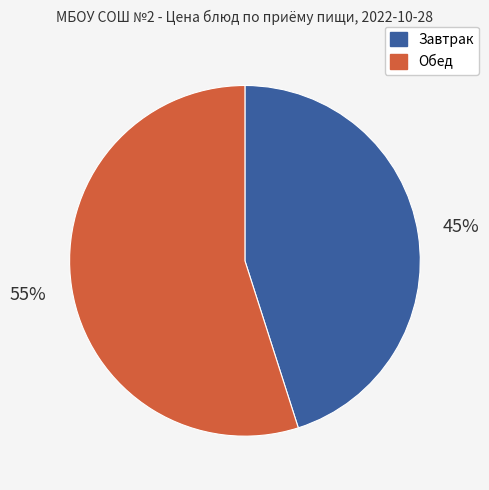

Does any single category account for the majority?

Yes